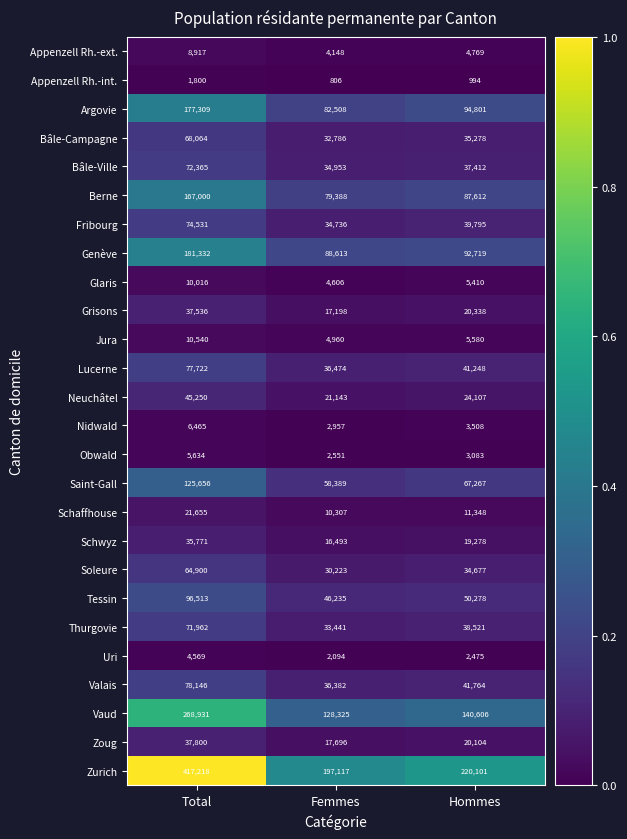

Between Femmes and Hommes, which series saw the biggest shift?

Zurich